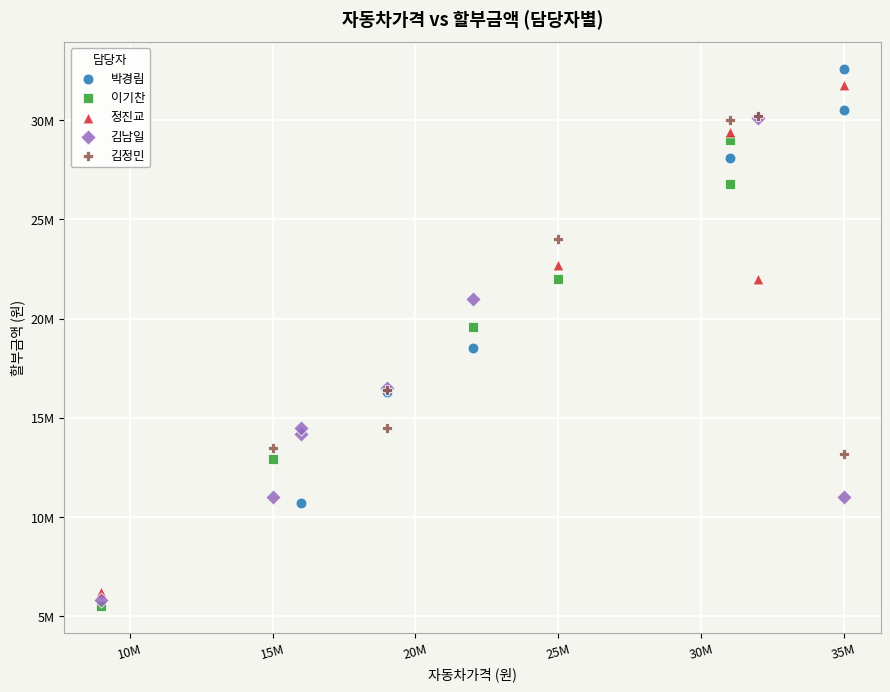

What are all the series names shown in the legend?

박경림, 이기찬, 정진교, 김남일, 김정민